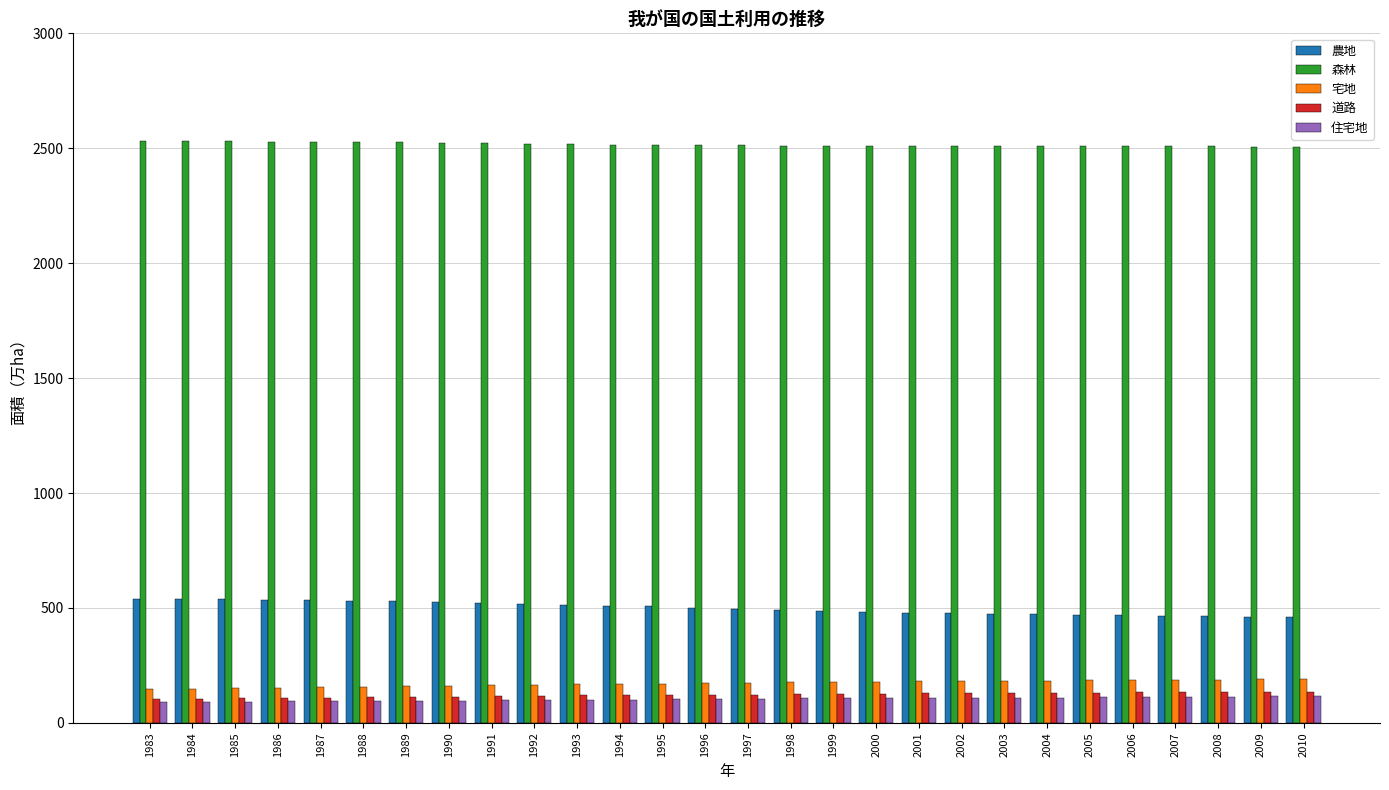

What is the value of the 農地 bar at the 7th from the left?

528